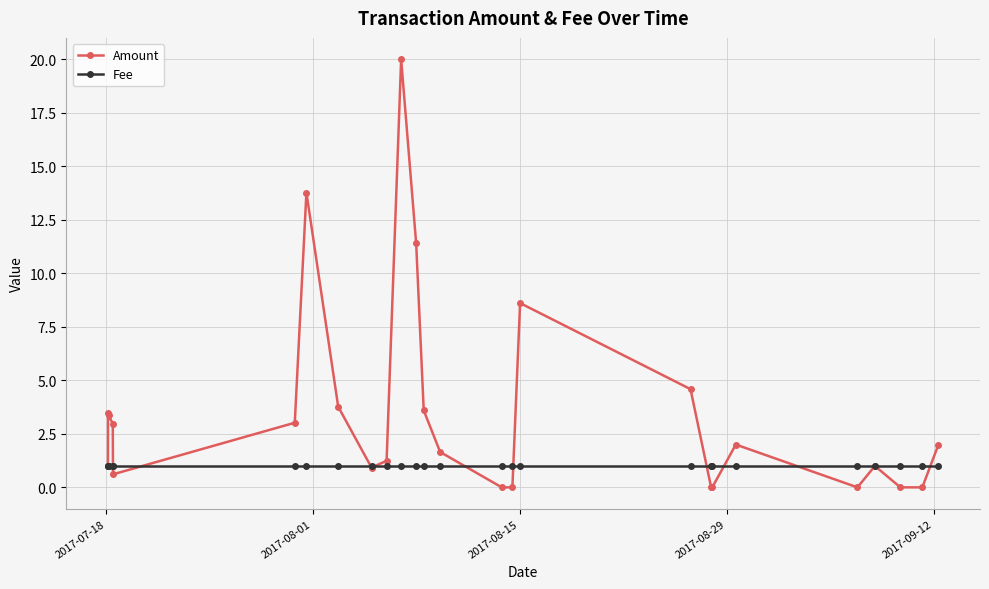

Rank the series by their average value, from highest to lowest.

Amount, Fee